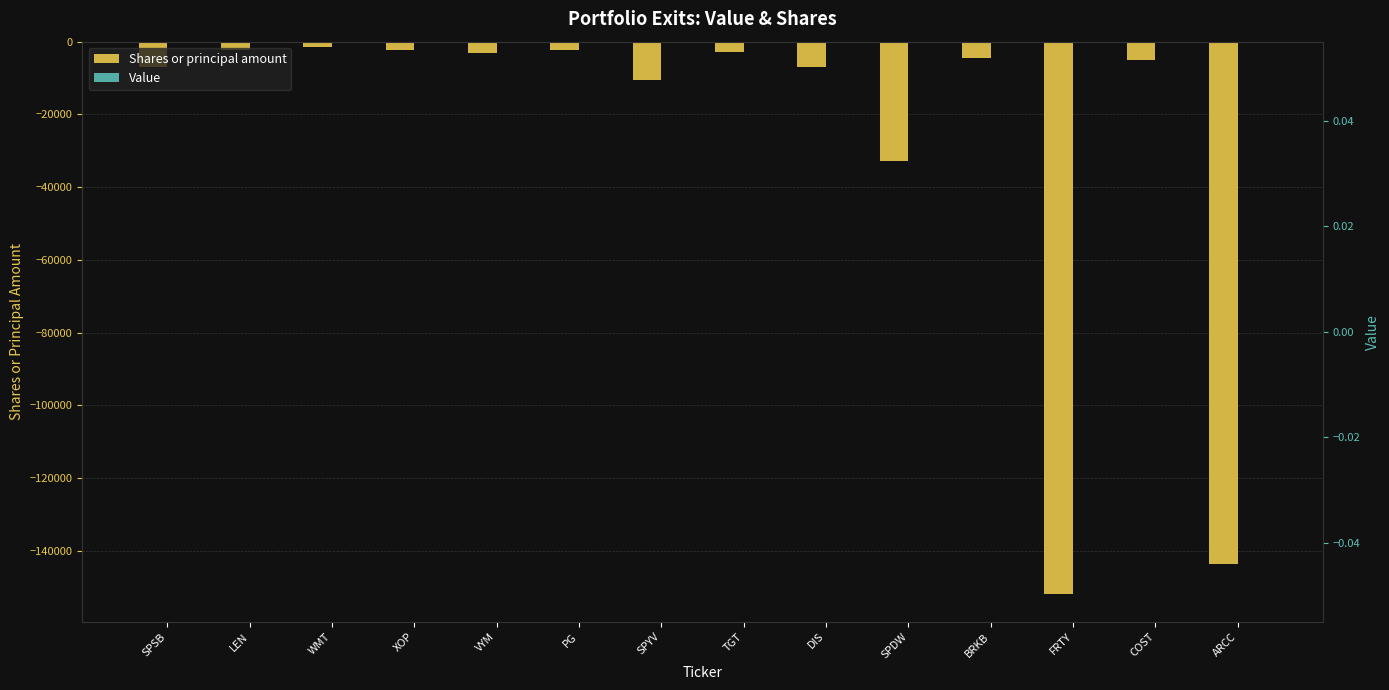

Are the bars grouped side by side (vs. stacked)?

Yes